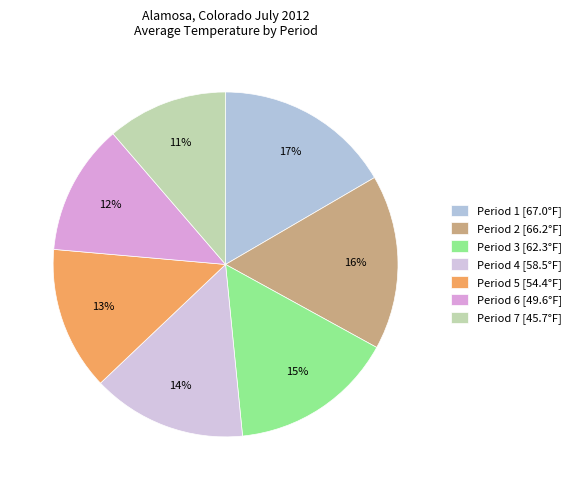

Which slice is the largest?

Period 1